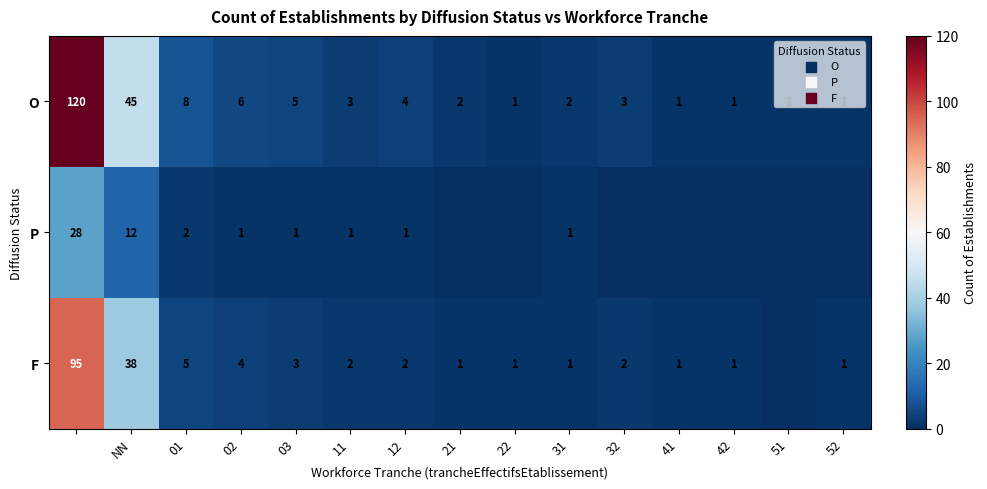

At NN, list the series in order from smallest to largest.

P, F, O